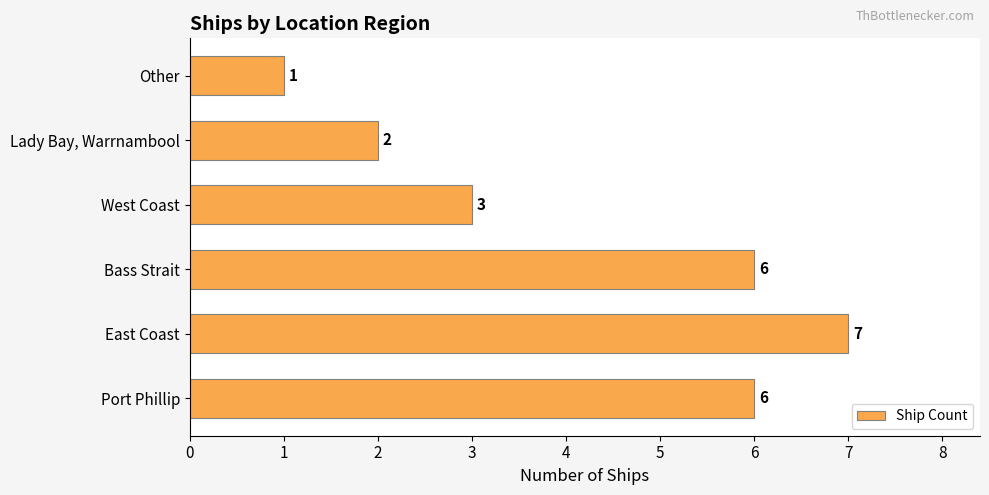

Which category has the highest value across all series?

East Coast